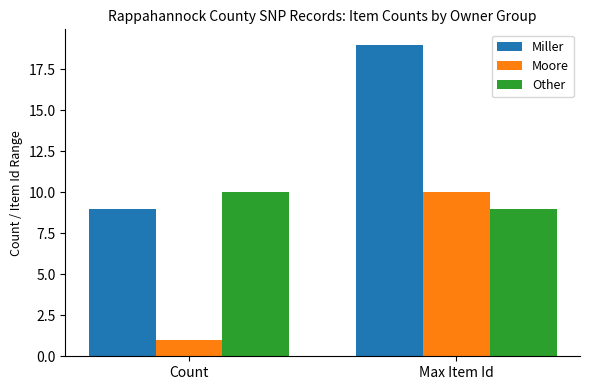

The value of Other at Count is 10. True or false?

True